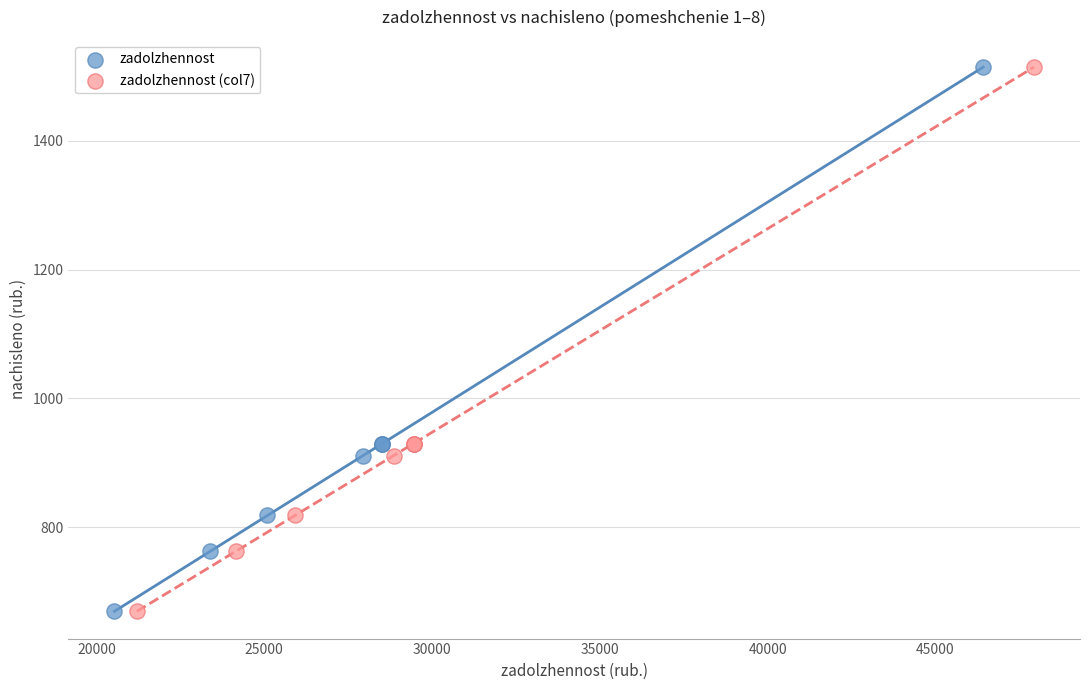

What are all the series names shown in the legend?

zadolzhennost, zadolzhennost (col7)